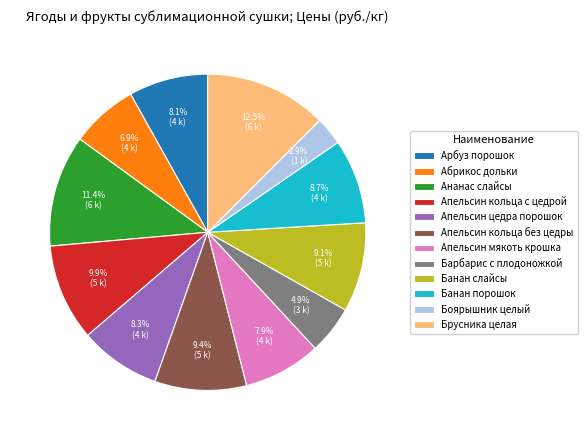

To the nearest percent, what is the difference between the largest and smallest slice percentages?

10%